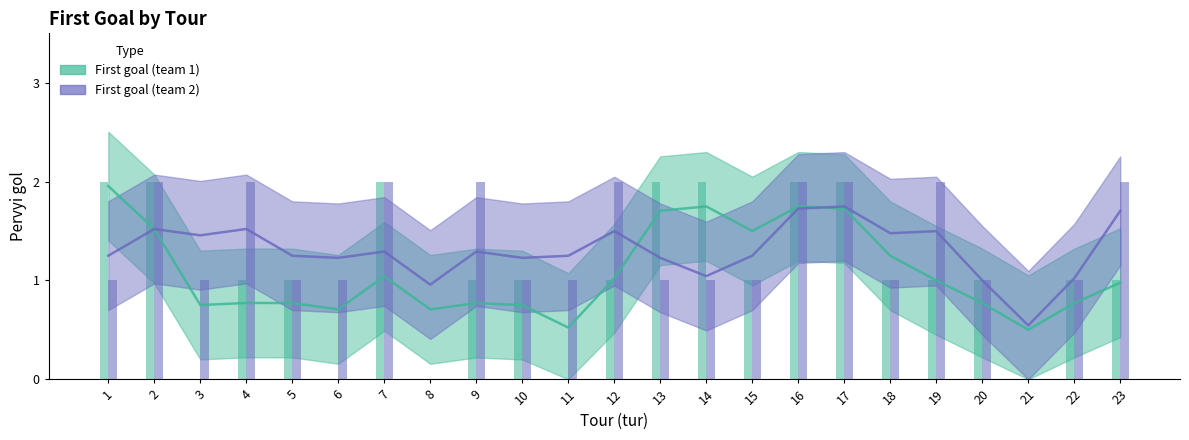

Are the bars horizontal?

No